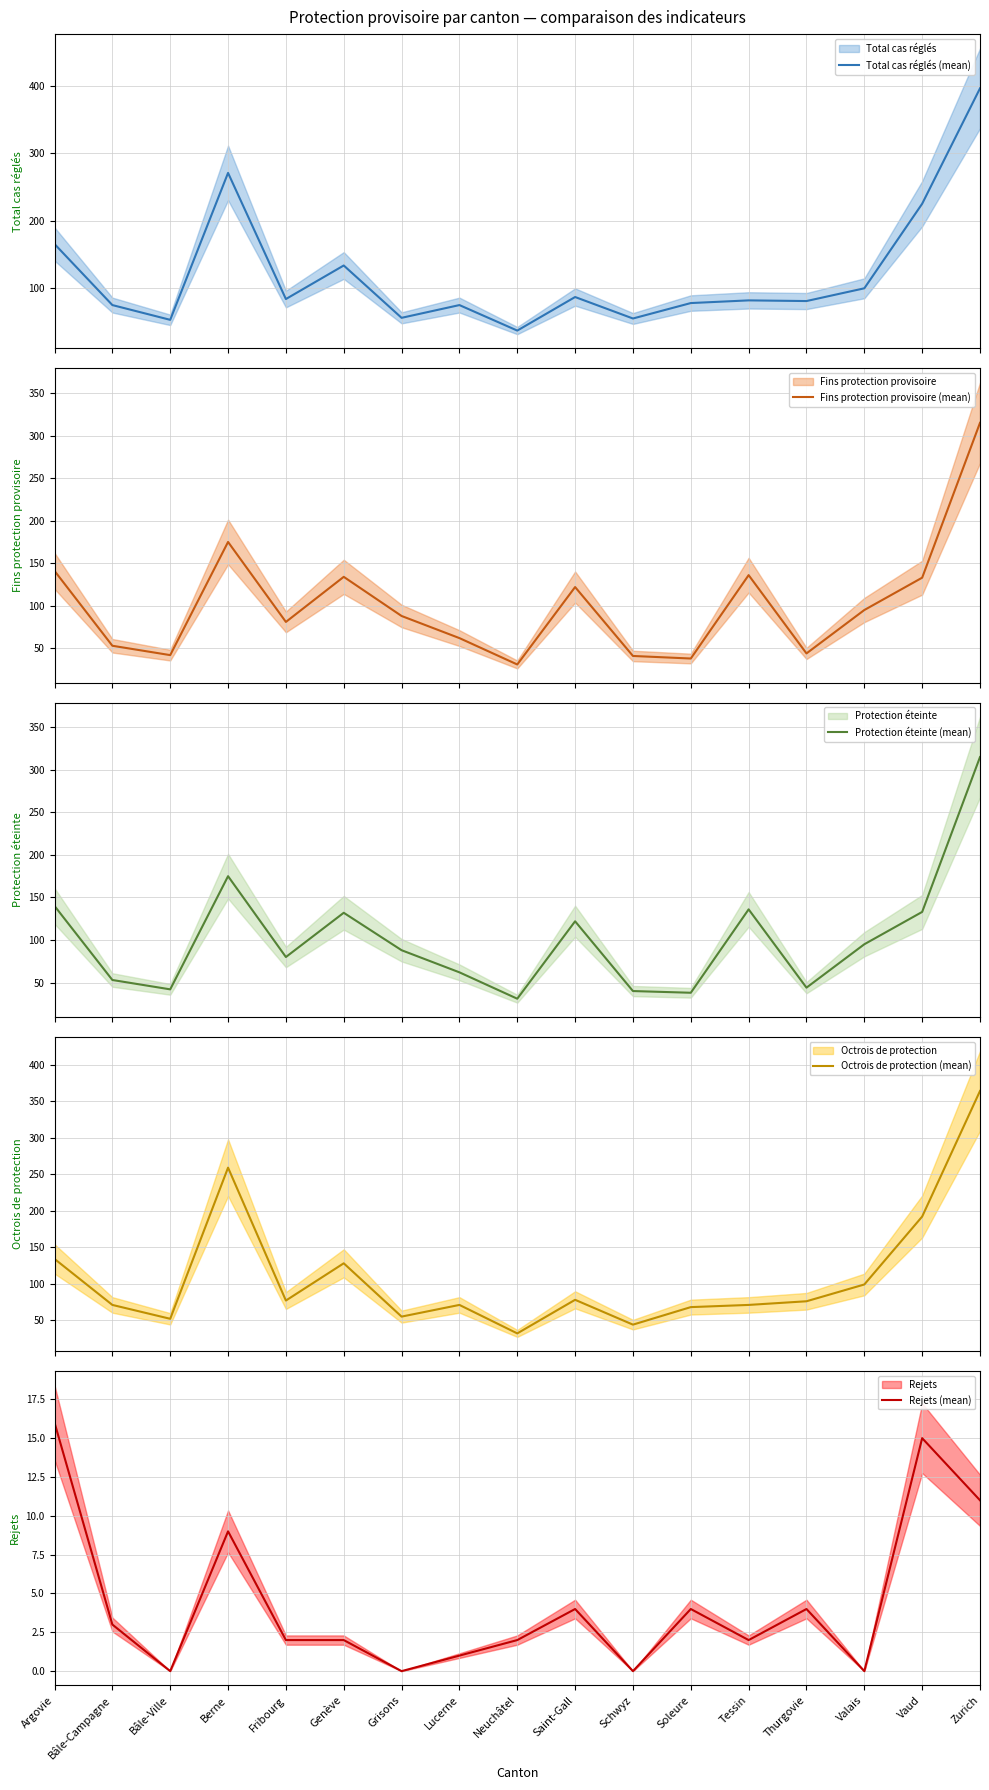

At which label does Octrois de protection (mean) first exceed 76?

Argovie